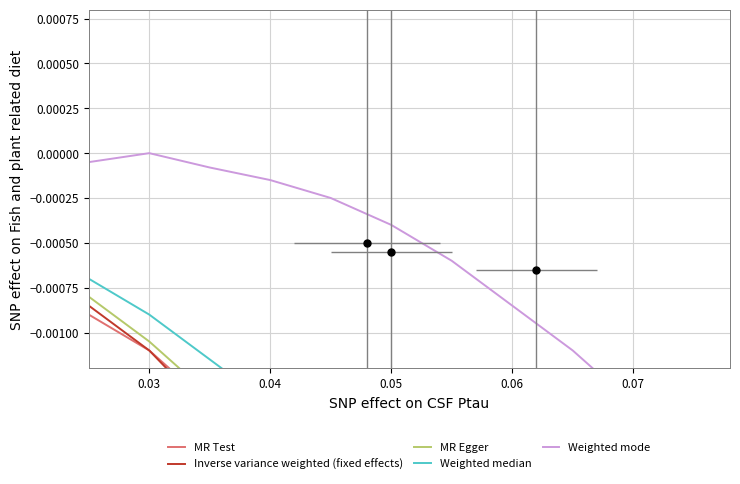

Is it true that Weighted median equals -0.0 at 0.06?

True